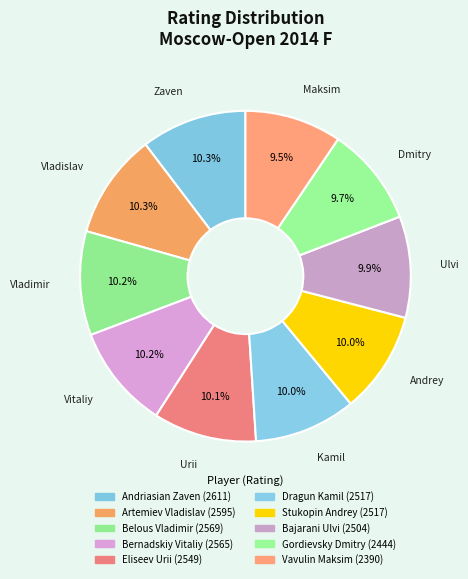

What percentage is the Dragun Kamil slice, to the nearest percent?

10%